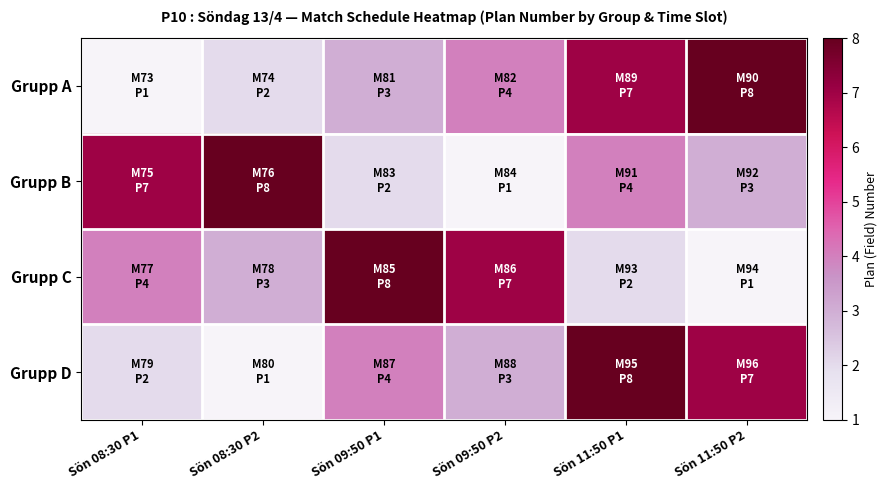

List the series in order of their peak value, highest first.

Grupp A, Grupp B, Grupp C, Grupp D